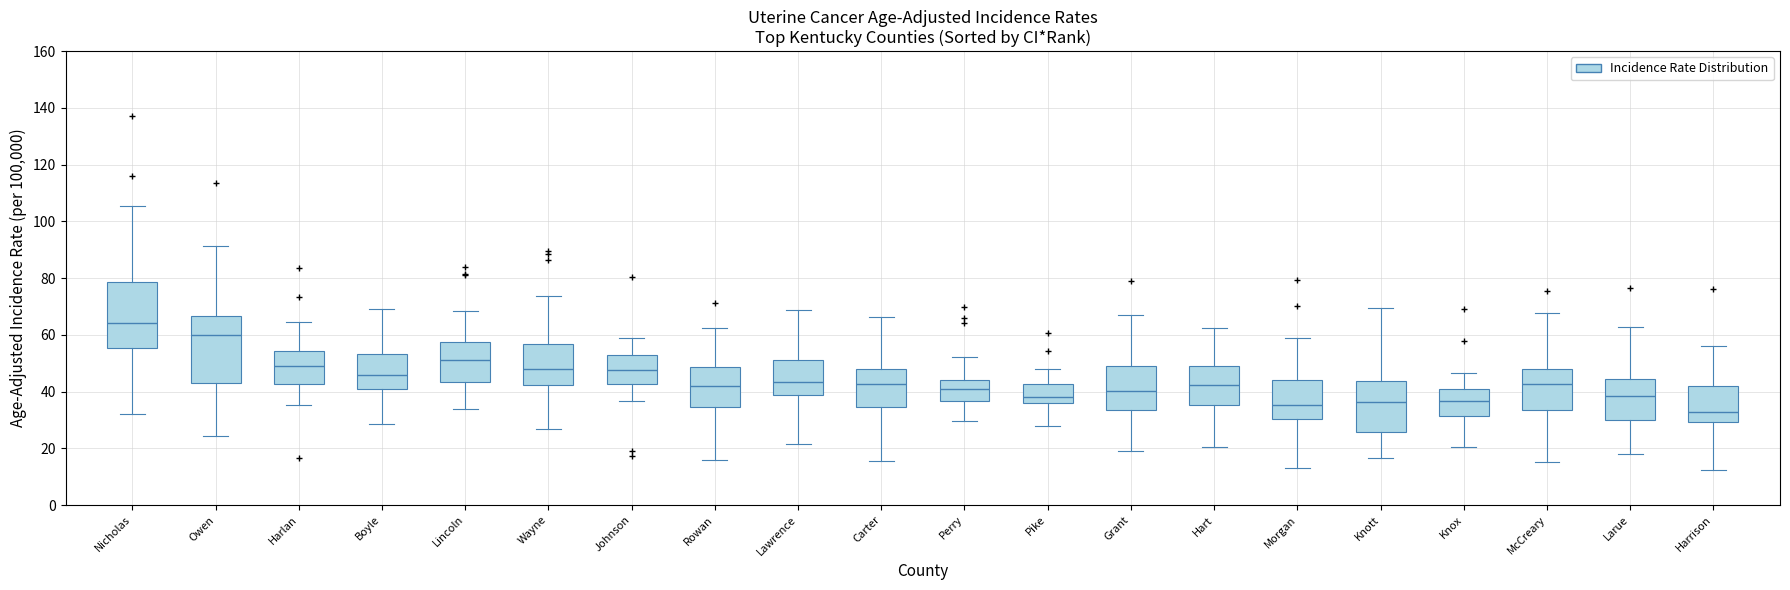

Which box has the highest median line?

Nicholas